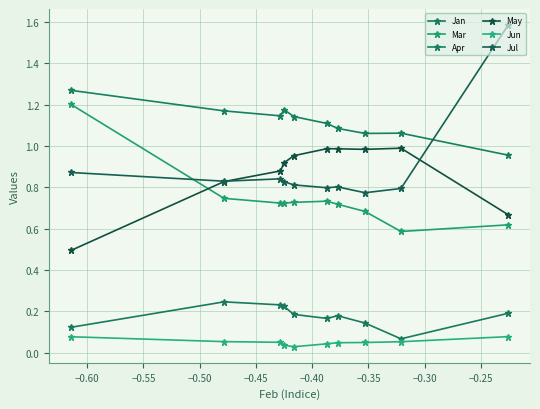

Count the number of data series in this chart.

6